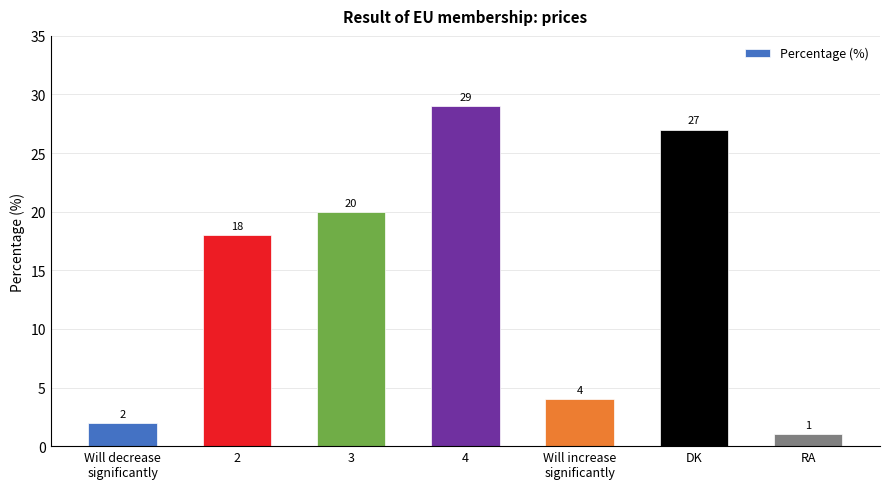

Rank the categories by value from lowest to highest.

RA, Will decrease
significantly, Will increase
significantly, 2, 3, DK, 4